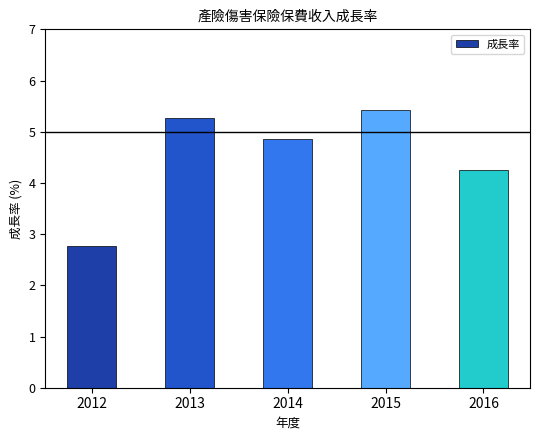

Rank the categories by value from lowest to highest.

2012, 2016, 2014, 2013, 2015